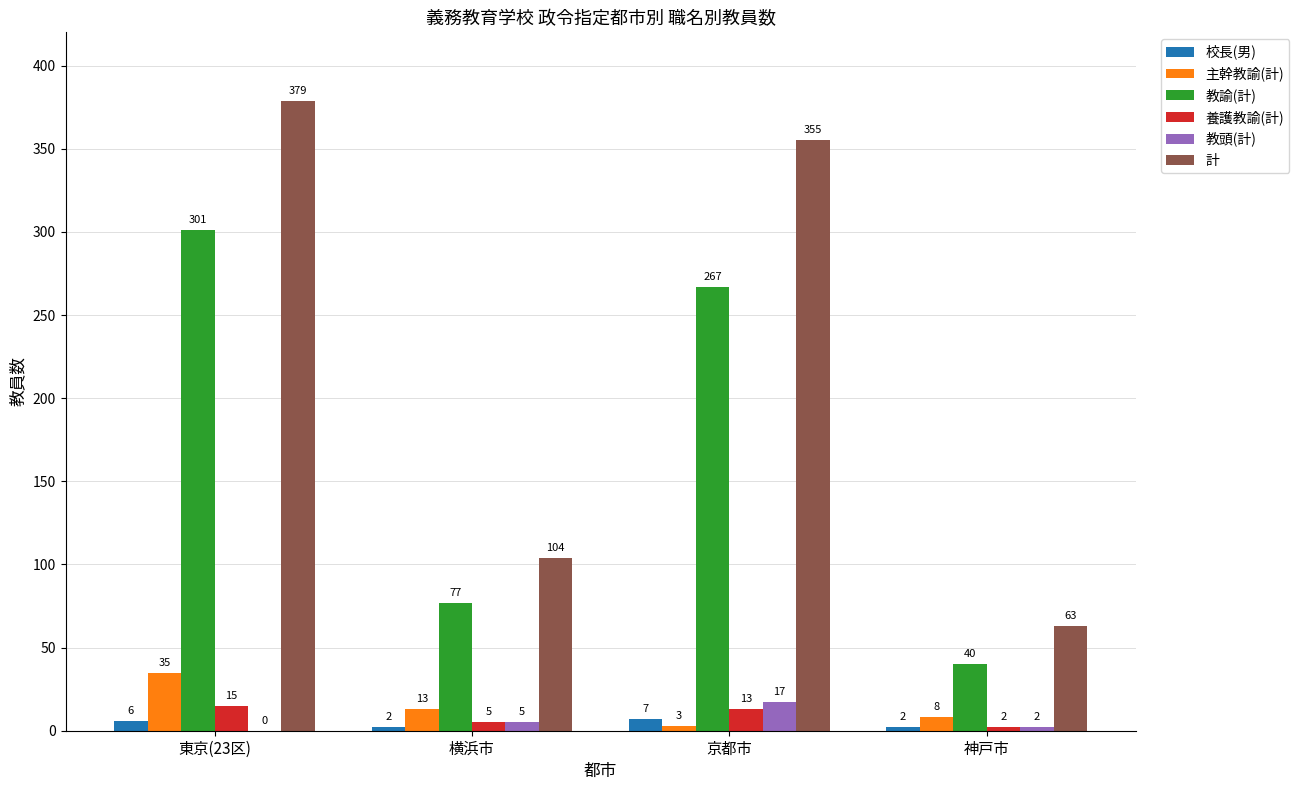

At which label does 教諭(計) first exceed 267?

東京(23区)